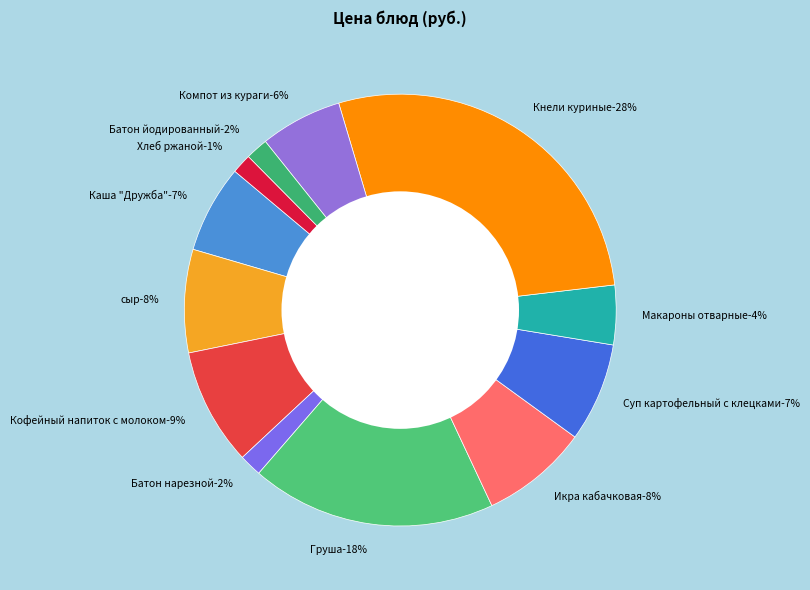

Does any single category account for the majority?

No